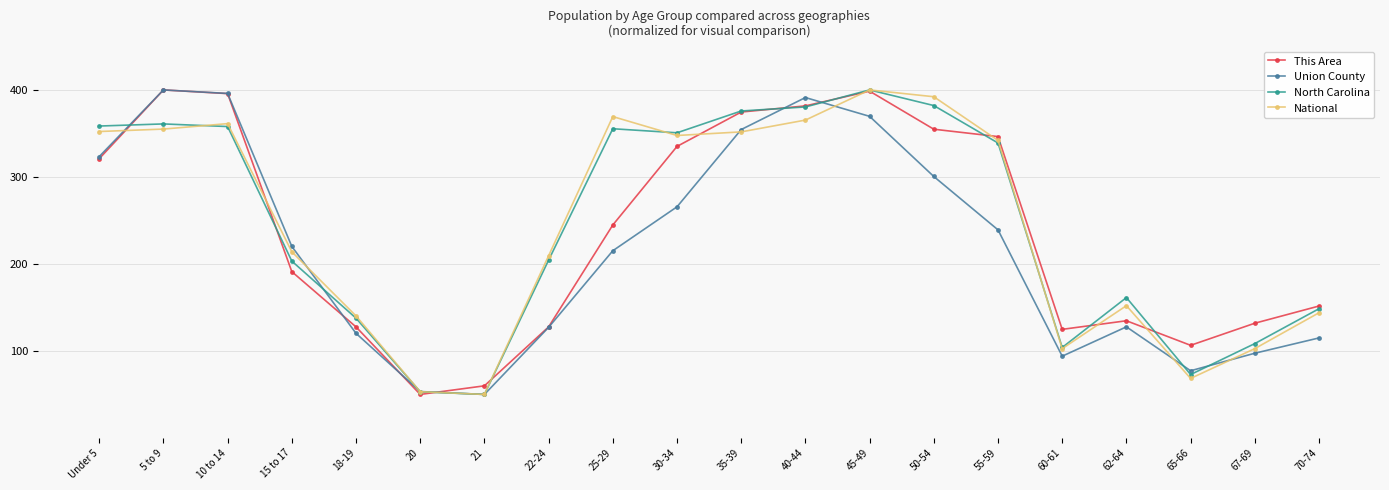

Read the North Carolina value at Under 5.

358.5